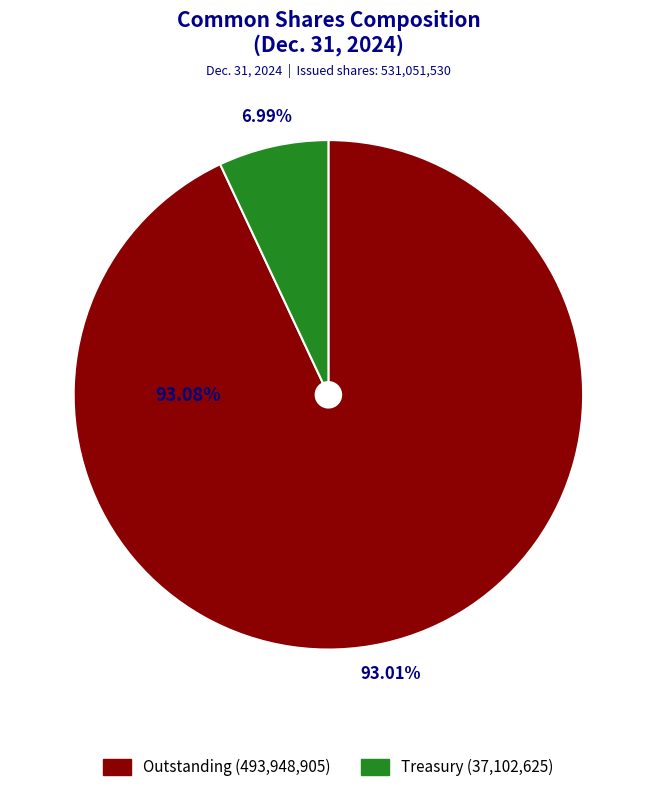

Which slice represents more than half of the pie?

Common shares outstanding